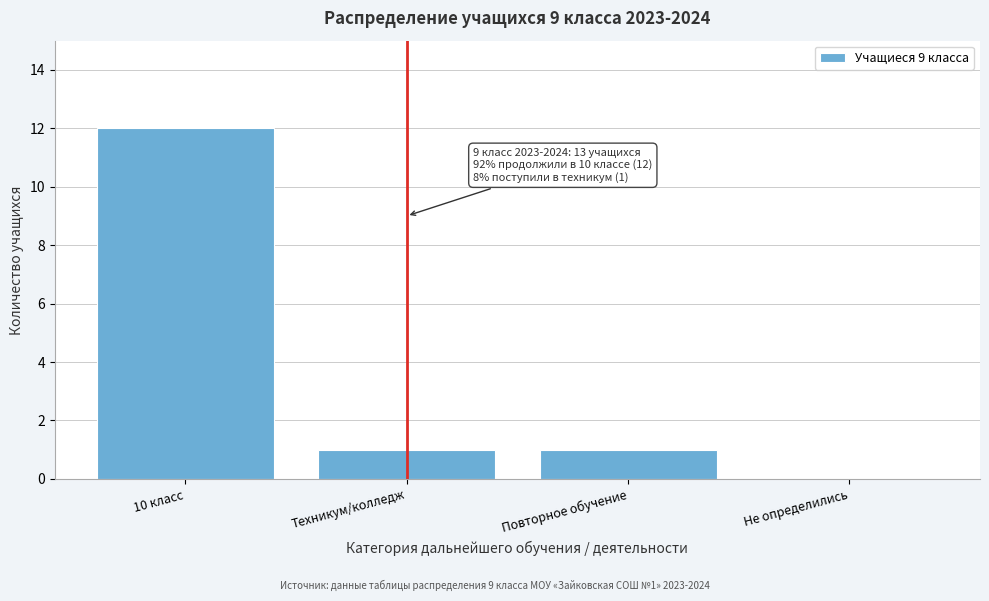

Reading left to right, transcribe all the data shown in this chart.

10 класс=12	Техникум/колледж=1	Повторное обучение=1	Не определились=0